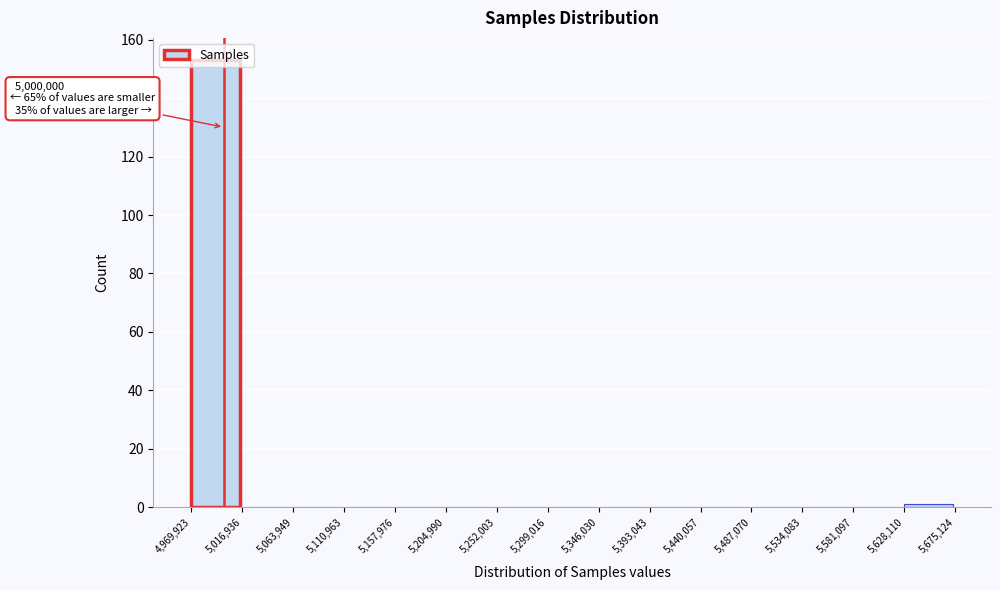

Over which range of the x-axis is the bar tallest?

4,969,923 to 5,016,936